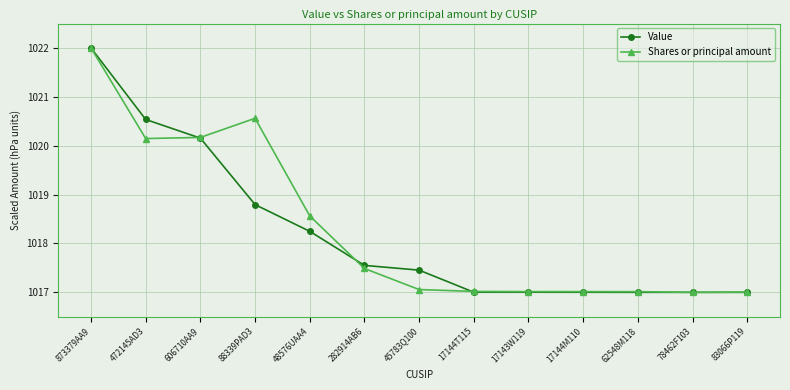

True or false: Value and Shares or principal amount intersect in this chart.

True